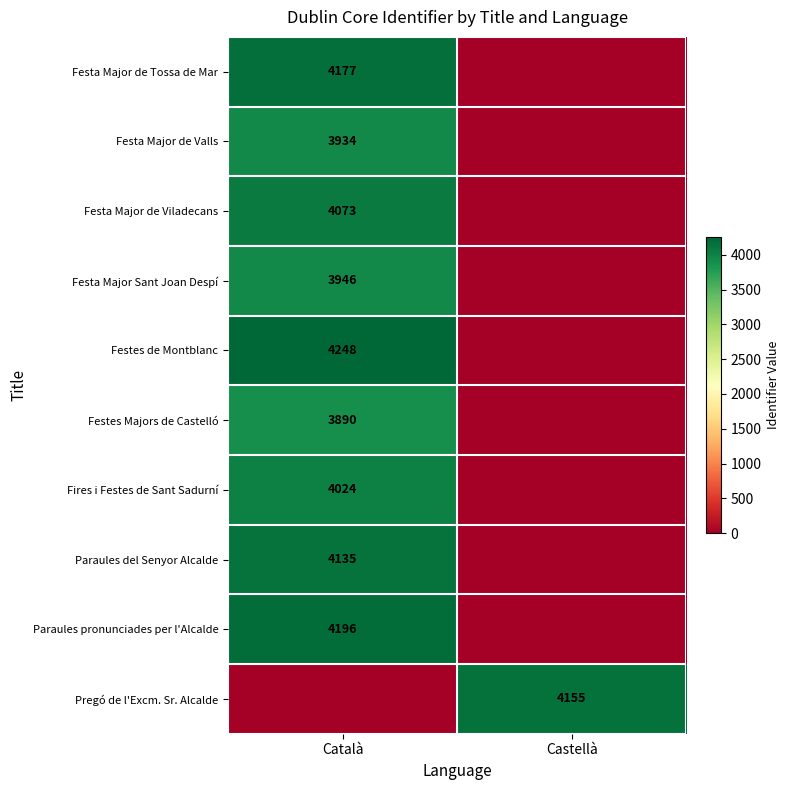

The value of Fires i Festes de Sant Sadurní at Català is 4024. True or false?

True